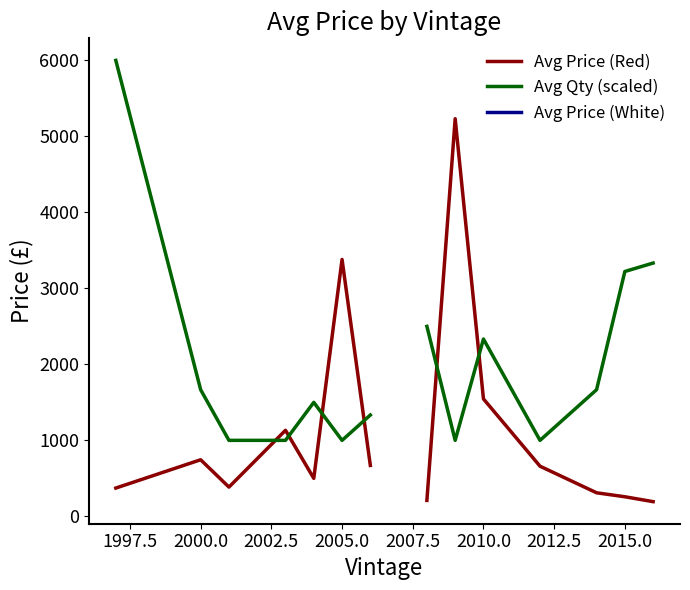

True or false: Avg Qty (scaled) and Avg Price (White) intersect in this chart.

False